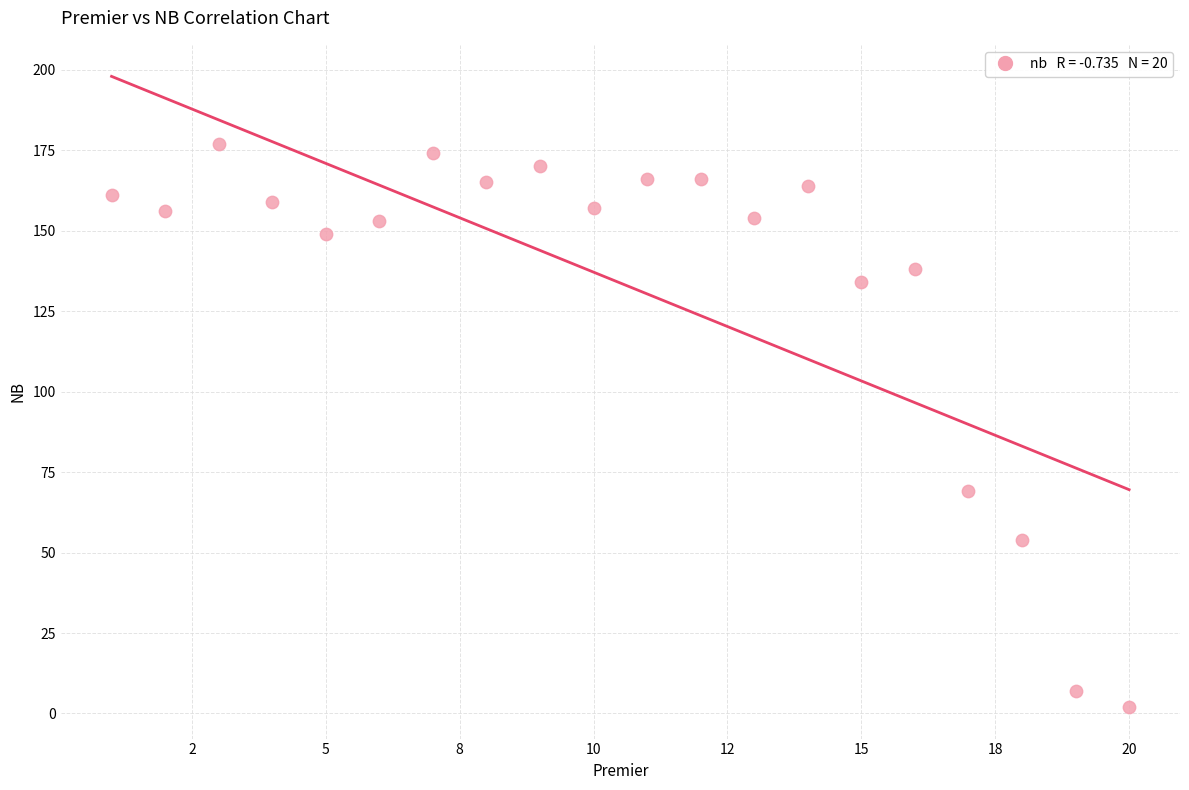

What Y value in the scatter plot is closest to 89?

69